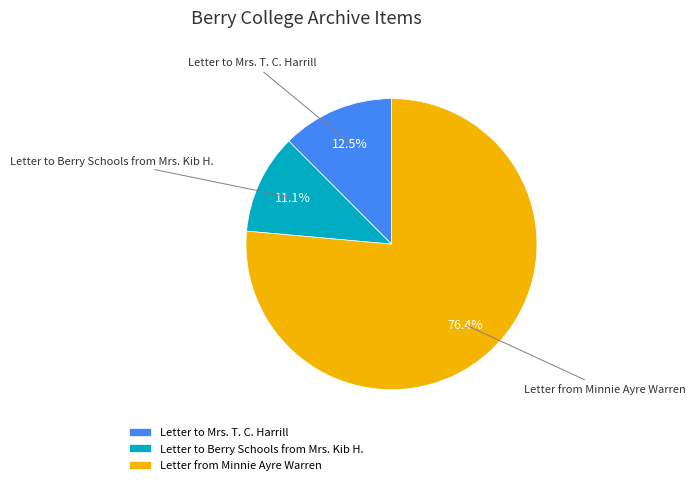

How many segments does this pie chart have?

3